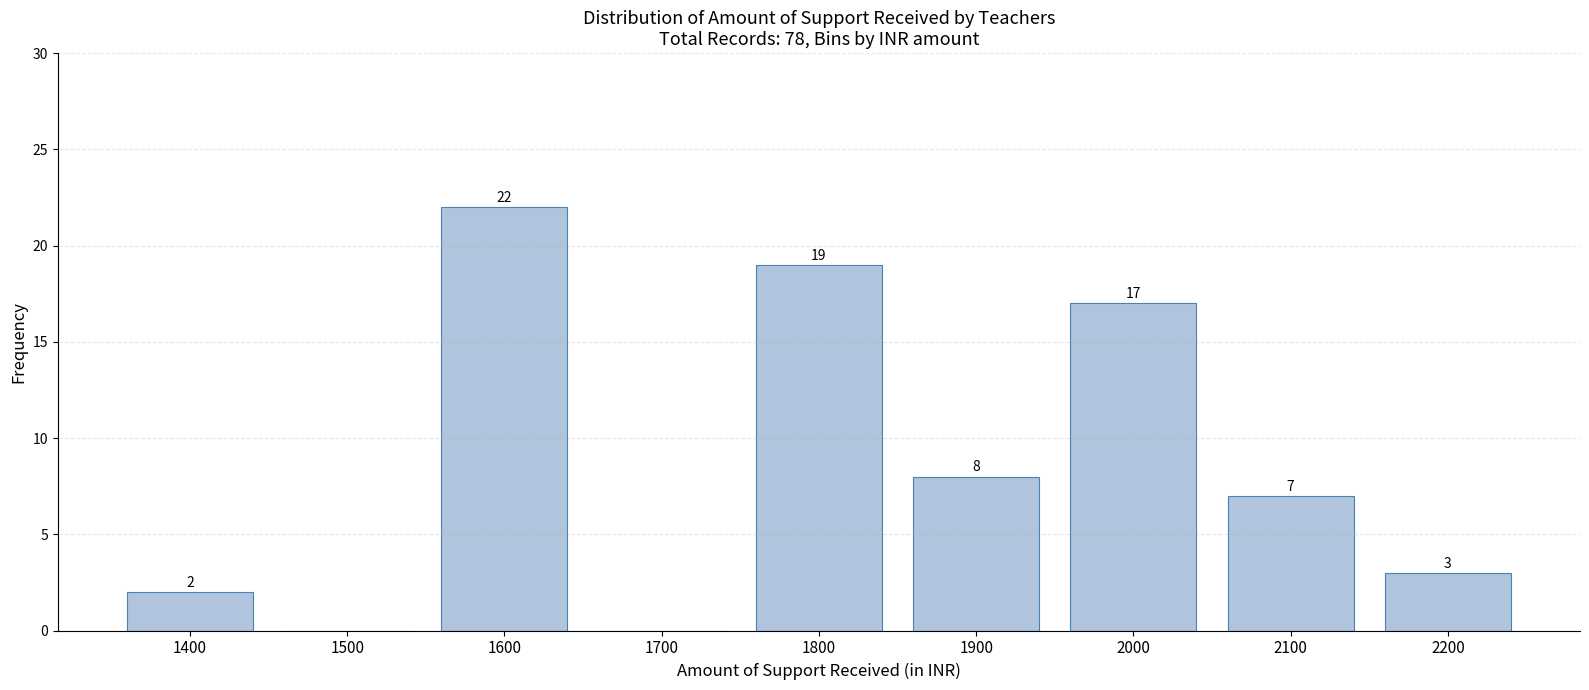

Reading left to right, transcribe all the data shown in this chart.

1400=2	1500=0	1600=22	1700=0	1800=19	1900=8	2000=17	2100=7	2200=3